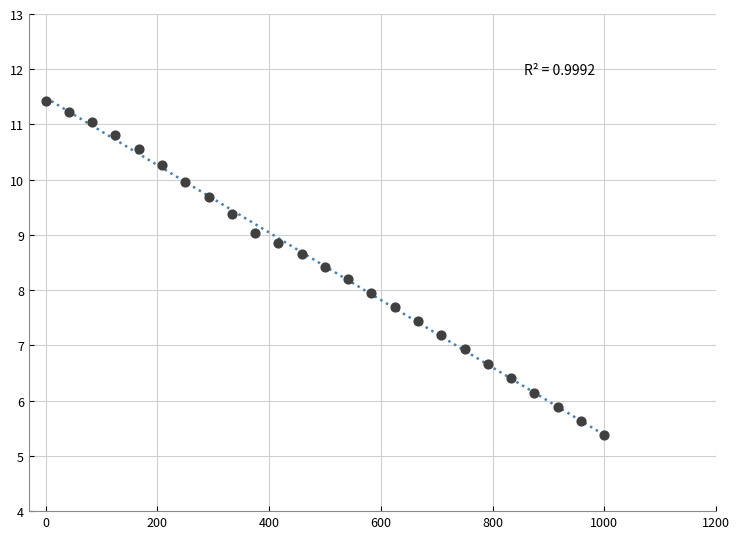

What is the range of X values (max minus min)?

1000.0